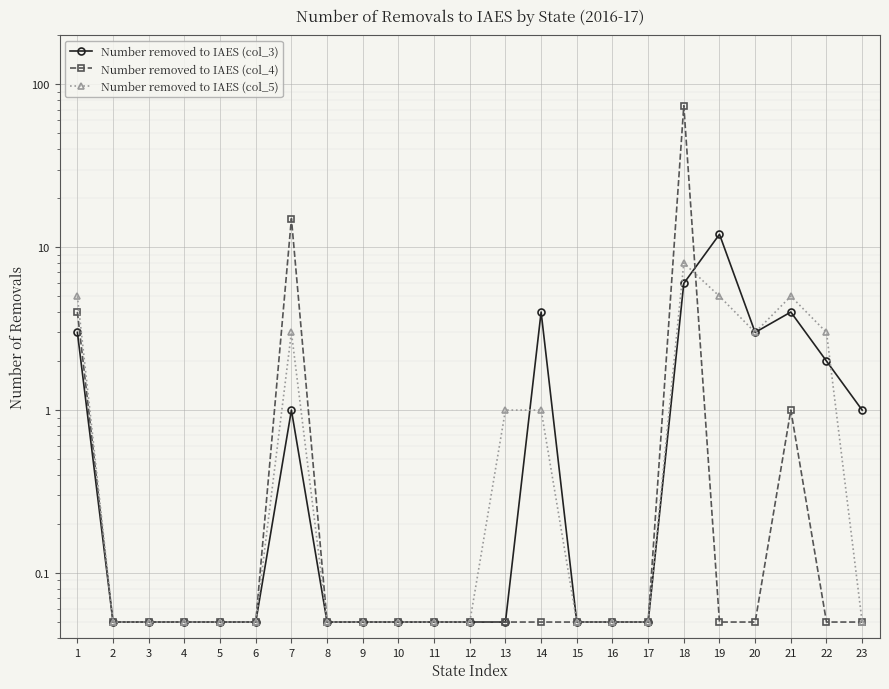

Reading right to left, transcribe all the data shown in this chart.

Number removed to IAES (col_3): 23=1.0	22=2.0	21=4.0	20=3.0	19=12.0	18=6.0	17=0.1	16=0.1	15=0.1	14=4.0	13=0.1	12=0.1	11=0.1	10=0.1	9=0.1	8=0.1	7=1.0	6=0.1	5=0.1	4=0.1	3=0.1	2=0.1	1=3.0
Number removed to IAES (col_4): 23=0.1	22=0.1	21=1.0	20=0.1	19=0.1	18=74.0	17=0.1	16=0.1	15=0.1	14=0.1	13=0.1	12=0.1	11=0.1	10=0.1	9=0.1	8=0.1	7=15.0	6=0.1	5=0.1	4=0.1	3=0.1	2=0.1	1=4.0
Number removed to IAES (col_5): 23=0.1	22=3.0	21=5.0	20=3.0	19=5.0	18=8.0	17=0.1	16=0.1	15=0.1	14=1.0	13=1.0	12=0.1	11=0.1	10=0.1	9=0.1	8=0.1	7=3.0	6=0.1	5=0.1	4=0.1	3=0.1	2=0.1	1=5.0